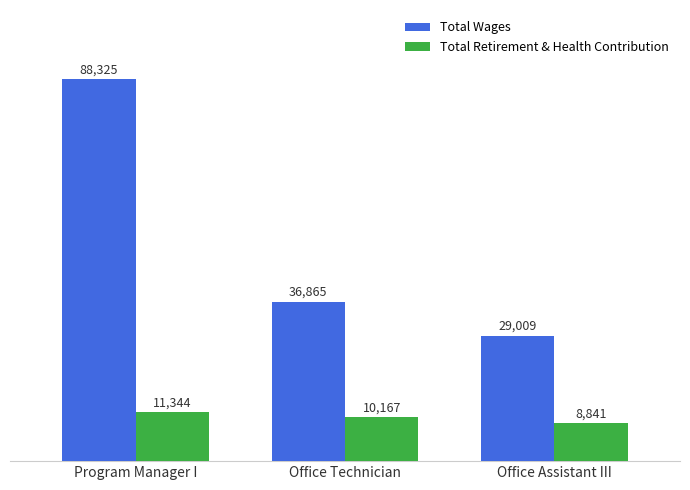

Reading left to right, extract all data points from this chart.

Total Wages: Program Manager I=88325	Office Technician=36865	Office Assistant III=29009
Total Retirement & Health Contribution: Program Manager I=11344	Office Technician=10167	Office Assistant III=8841